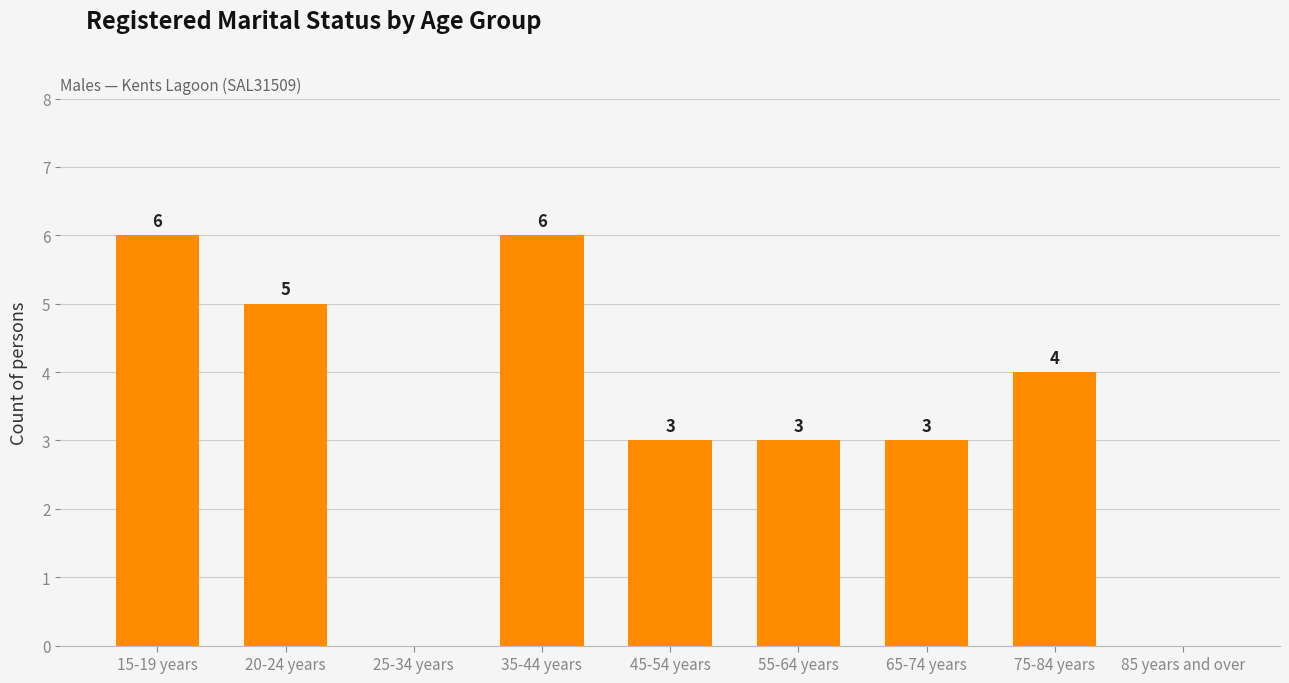

Between 20-24 years and 25-34 years, which is larger?

20-24 years